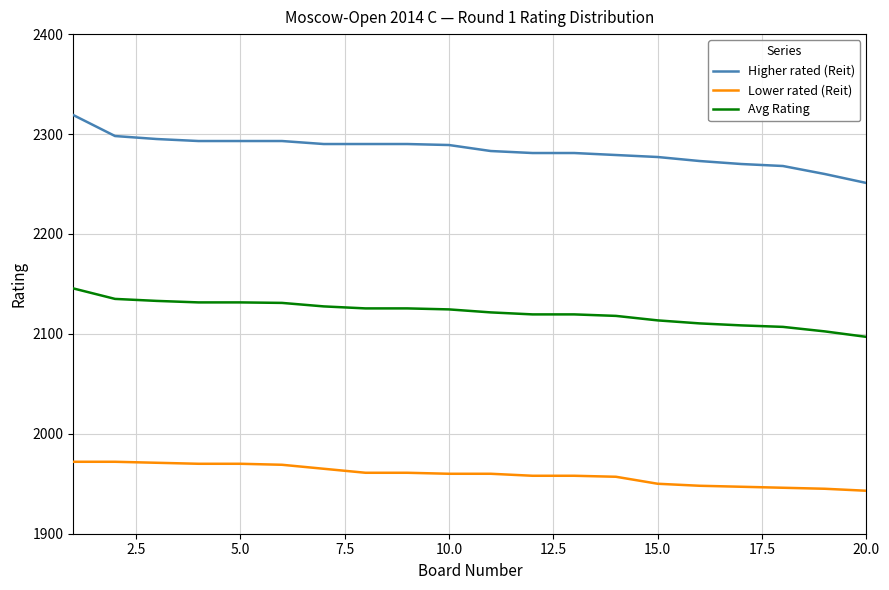

Rank the series by their average value, from lowest to highest.

Lower rated (Reit), Avg Rating, Higher rated (Reit)